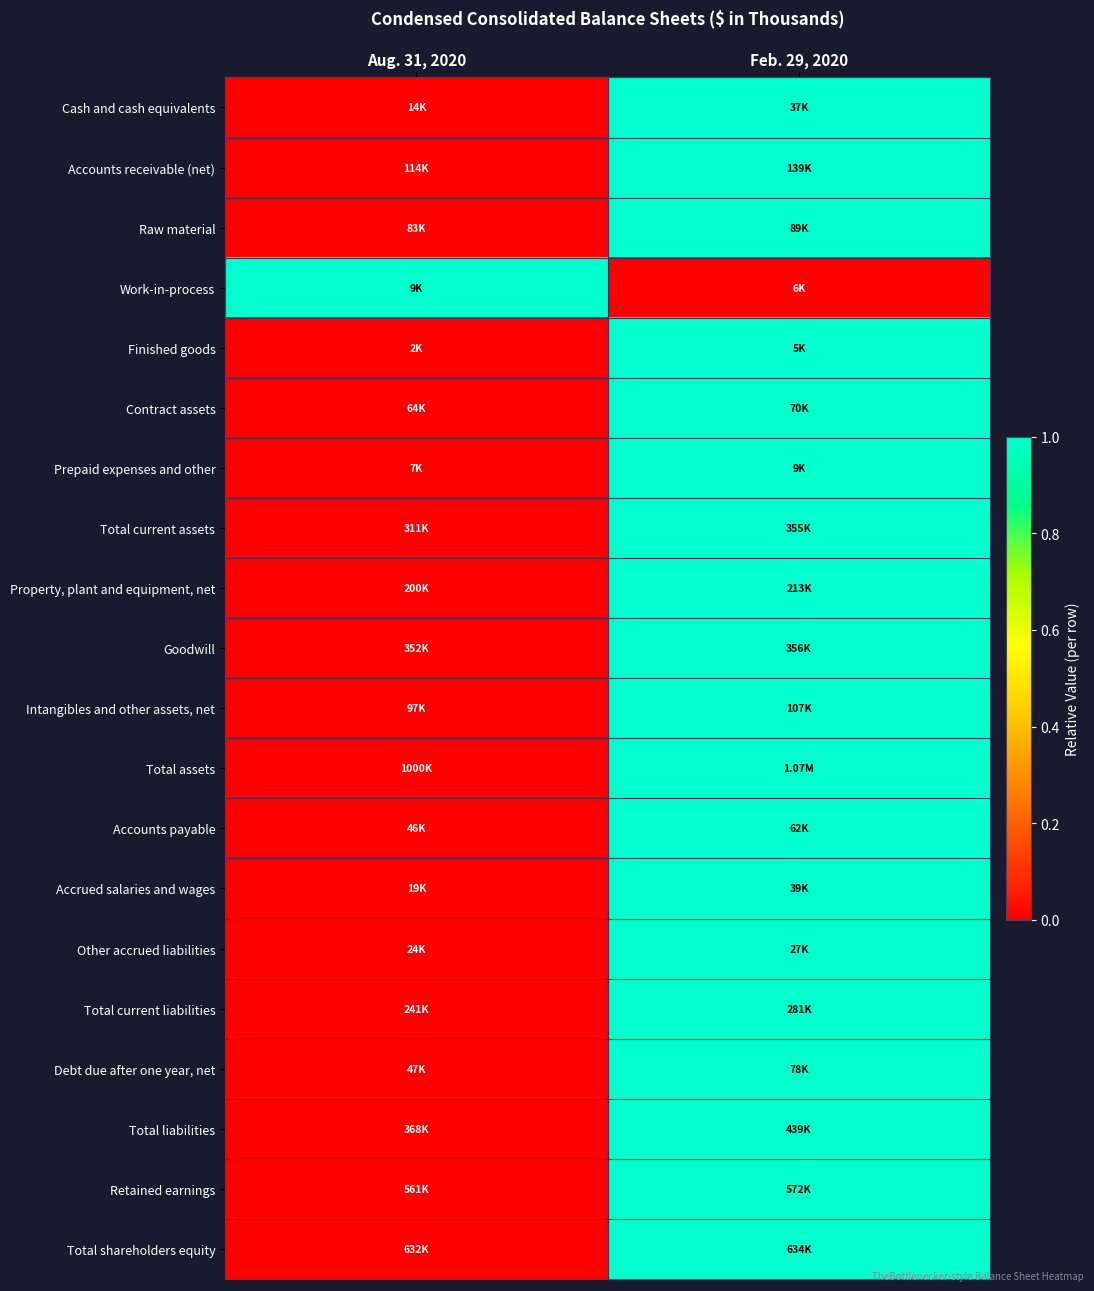

Reading right to left, extract all data points from this chart.

Cash and cash equivalents: Feb. 29, 2020=1	Aug. 31, 2020=0
Accounts receivable (net): Feb. 29, 2020=1	Aug. 31, 2020=0
Raw material: Feb. 29, 2020=1	Aug. 31, 2020=0
Work-in-process: Feb. 29, 2020=0	Aug. 31, 2020=1
Finished goods: Feb. 29, 2020=1	Aug. 31, 2020=0
Contract assets: Feb. 29, 2020=1	Aug. 31, 2020=0
Prepaid expenses and other: Feb. 29, 2020=1	Aug. 31, 2020=0
Total current assets: Feb. 29, 2020=1	Aug. 31, 2020=0
Property, plant and equipment, net: Feb. 29, 2020=1	Aug. 31, 2020=0
Goodwill: Feb. 29, 2020=1	Aug. 31, 2020=0
Intangibles and other assets, net: Feb. 29, 2020=1	Aug. 31, 2020=0
Total assets: Feb. 29, 2020=1	Aug. 31, 2020=0
Accounts payable: Feb. 29, 2020=1	Aug. 31, 2020=0
Accrued salaries and wages: Feb. 29, 2020=1	Aug. 31, 2020=0
Other accrued liabilities: Feb. 29, 2020=1	Aug. 31, 2020=0
Total current liabilities: Feb. 29, 2020=1	Aug. 31, 2020=0
Debt due after one year, net: Feb. 29, 2020=1	Aug. 31, 2020=0
Total liabilities: Feb. 29, 2020=1	Aug. 31, 2020=0
Retained earnings: Feb. 29, 2020=1	Aug. 31, 2020=0
Total shareholders equity: Feb. 29, 2020=1	Aug. 31, 2020=0